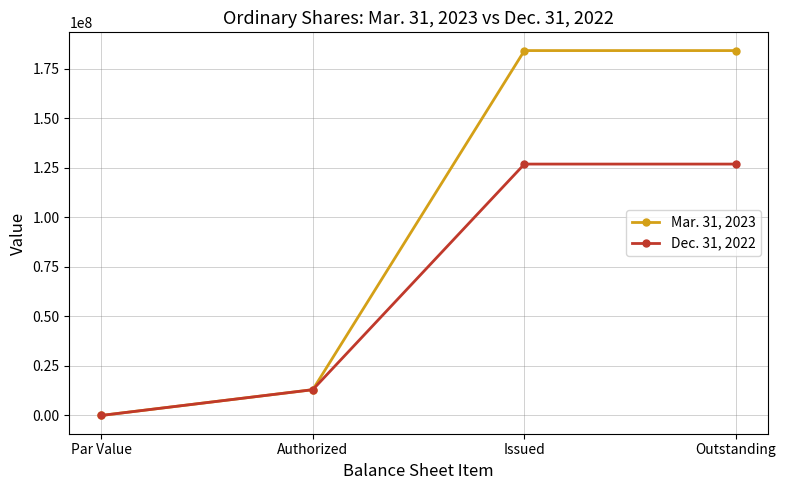

What is the highest value of the Mar. 31, 2023 series?

184256359.0